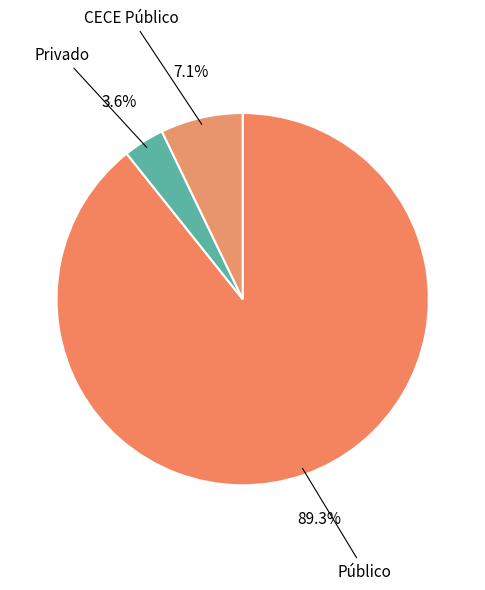

What percentage is NOT represented by Privado?

96.4%